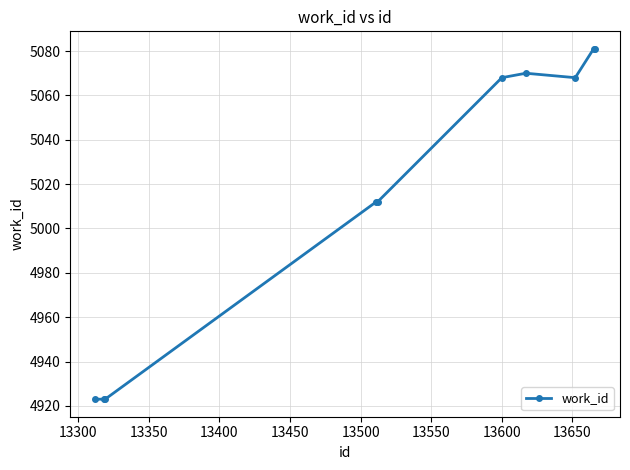

What is the value of the 6th point from the left?

5068